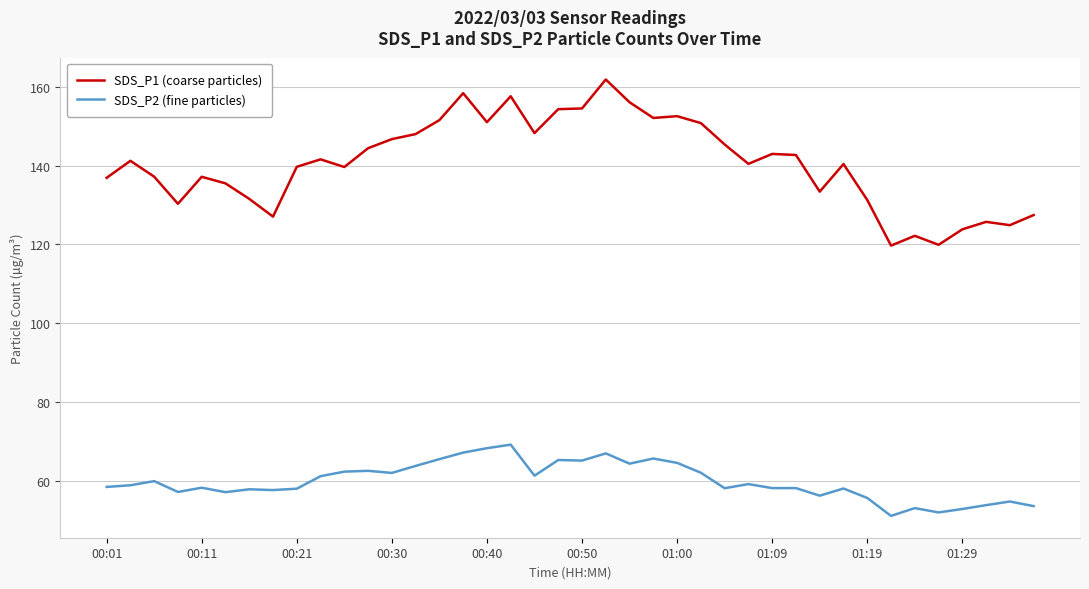

List the series in order of their peak value, lowest first.

SDS_P2 (fine particles), SDS_P1 (coarse particles)